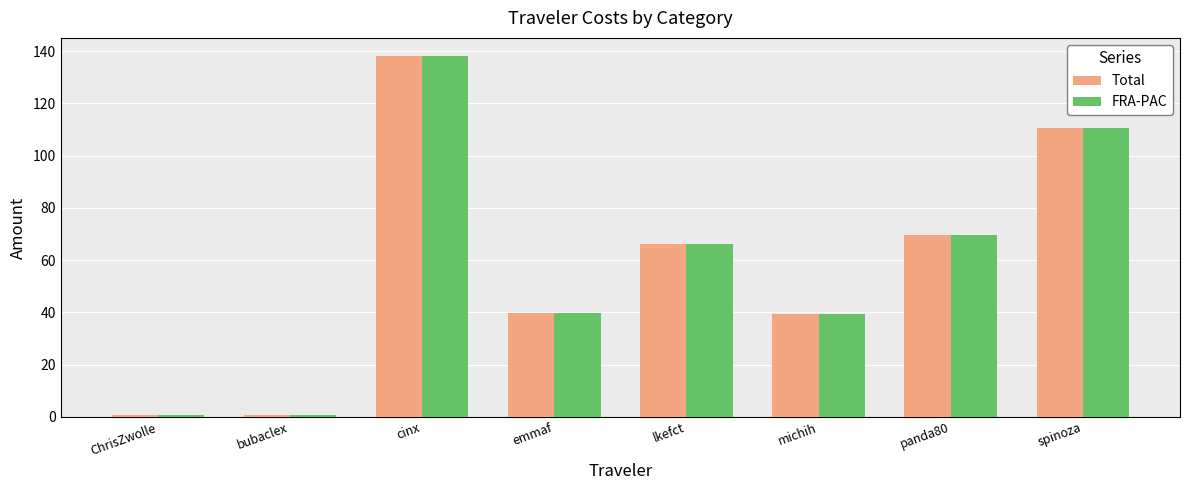

What is the maximum value shown in the chart?

138.2